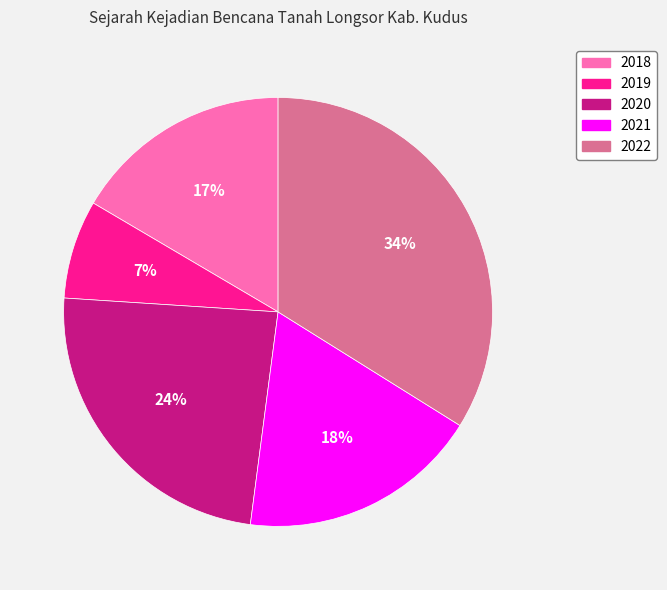

Which category has the biggest portion of the pie?

2022